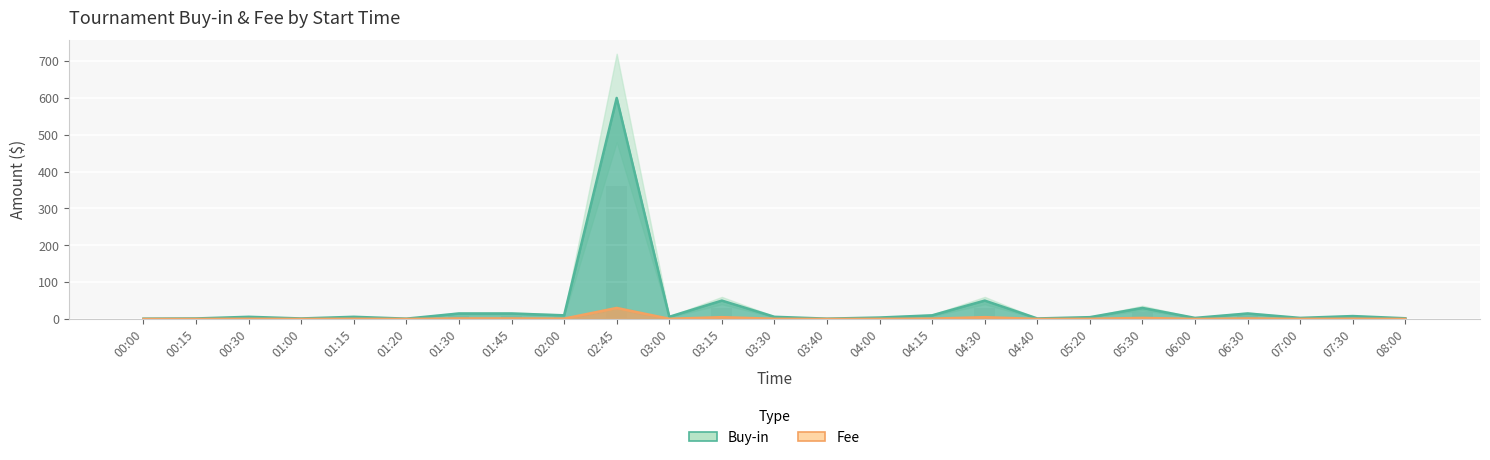

Between 00:30 and 04:30, which series saw the biggest shift?

Buy-in